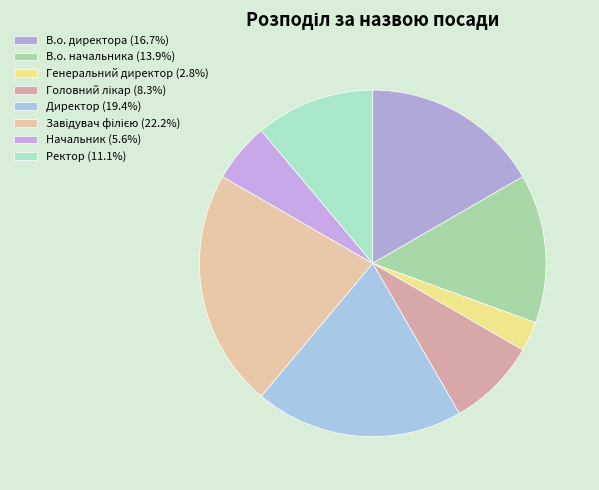

Count the number of slices in the pie.

8